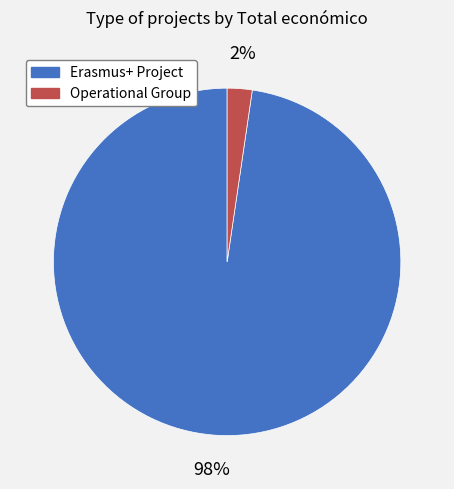

Do Operational Group and Erasmus+ Project together represent more than half of the pie?

Yes